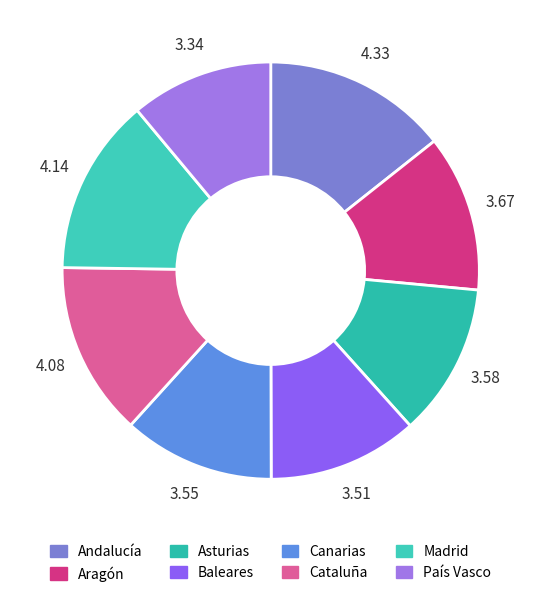

Does Cataluña account for over 50% of the chart?

No